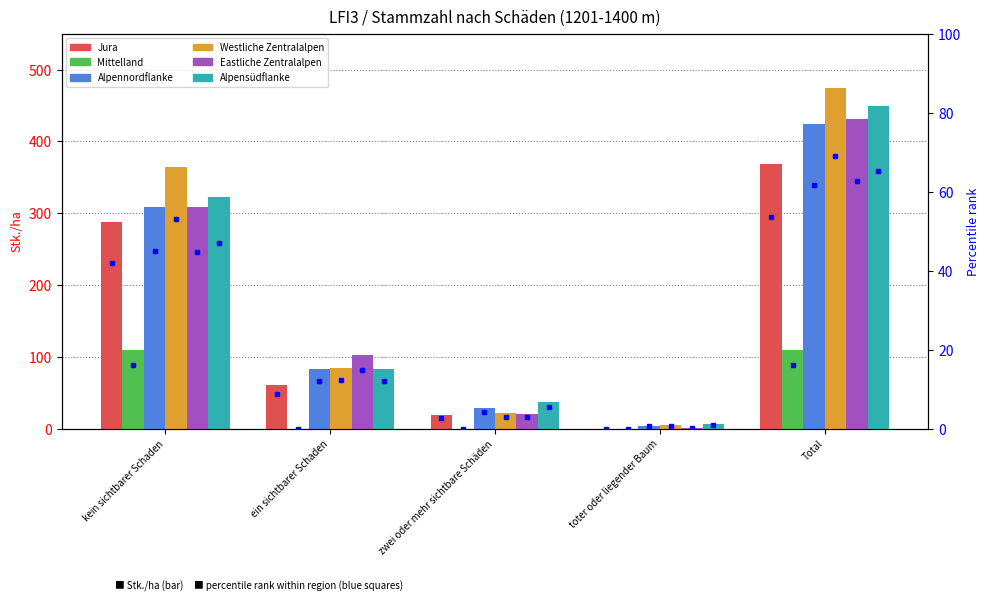

What is the lowest value of the Eastliche Zentralalpen series?

1